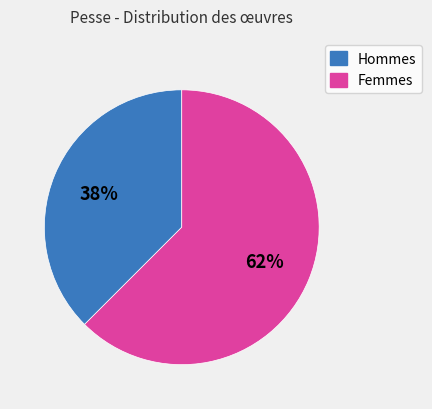

To the nearest percent, what is the average slice percentage?

50%